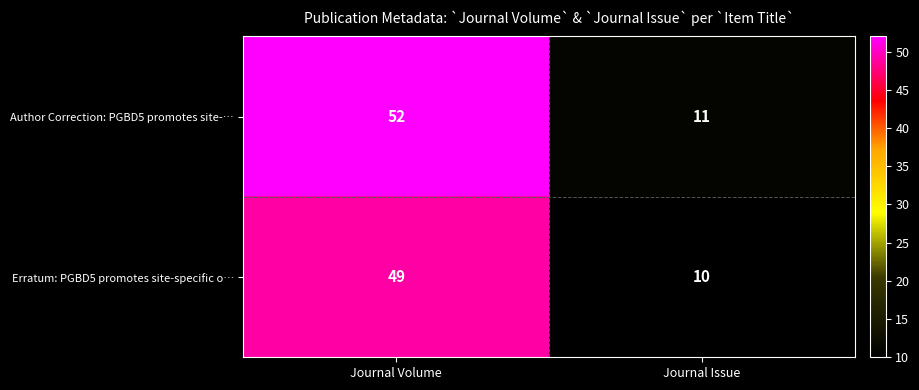

At Journal Issue, list the series in order from smallest to largest.

Erratum: PGBD5 promotes site-specific o…, Author Correction: PGBD5 promotes site-…